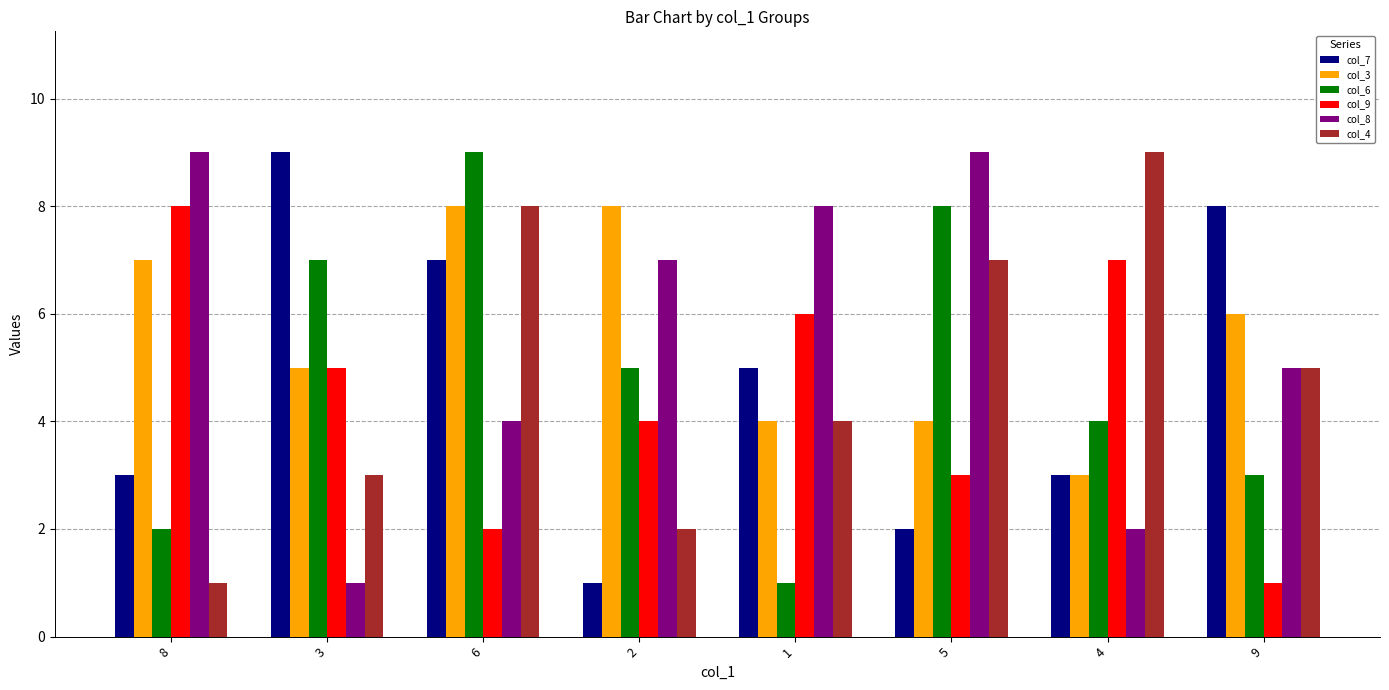

What is the difference between the second highest and second lowest values in the col_7 series?

6